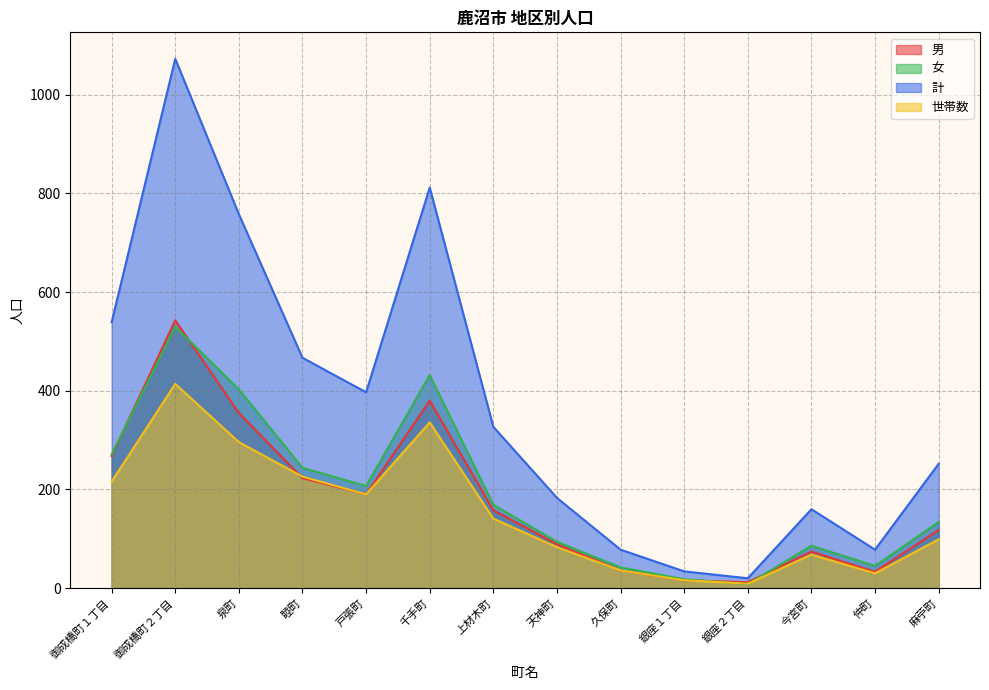

Reading right to left, list all the values displayed in this chart.

男: 118	33	74	12	16	36	89	158	380	190	223	355	543	268
女: 134	45	86	8	18	42	94	169	432	207	244	403	530	271
計: 252	78	160	20	34	78	183	327	812	397	467	758	1073	539
世帯数: 99	30	68	9	16	36	83	141	336	190	226	296	414	216